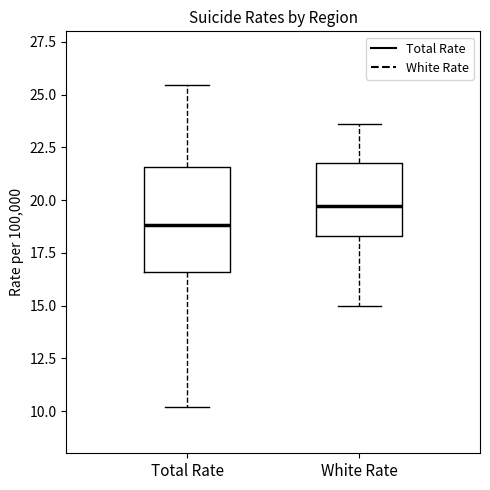

Where is the upper edge of the box for White Rate on the y-axis? The values are not printed on the chart, so give them approximately, as read against the axis.

22.0